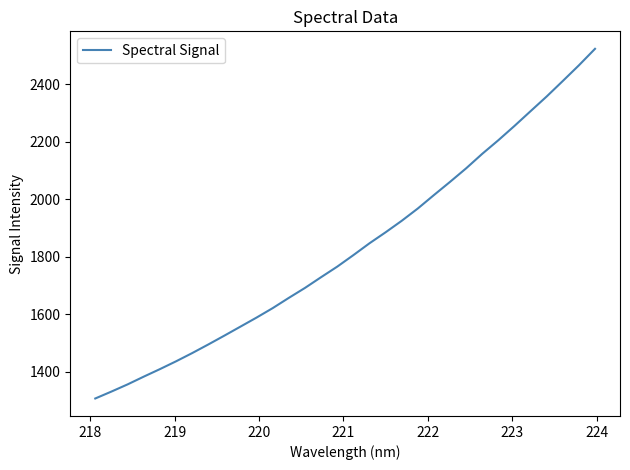

True or false: the data has more than 1 interior local peaks.

False